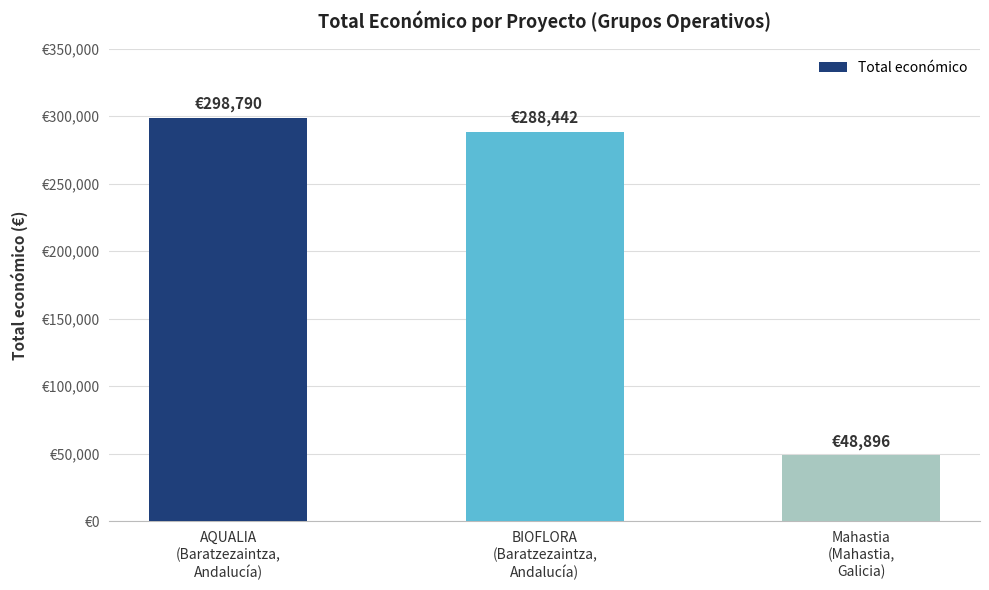

Approximately how many times larger is the value at AQUALIA
(Baratzezaintza,
Andalucía) compared to BIOFLORA
(Baratzezaintza,
Andalucía)?

1.0